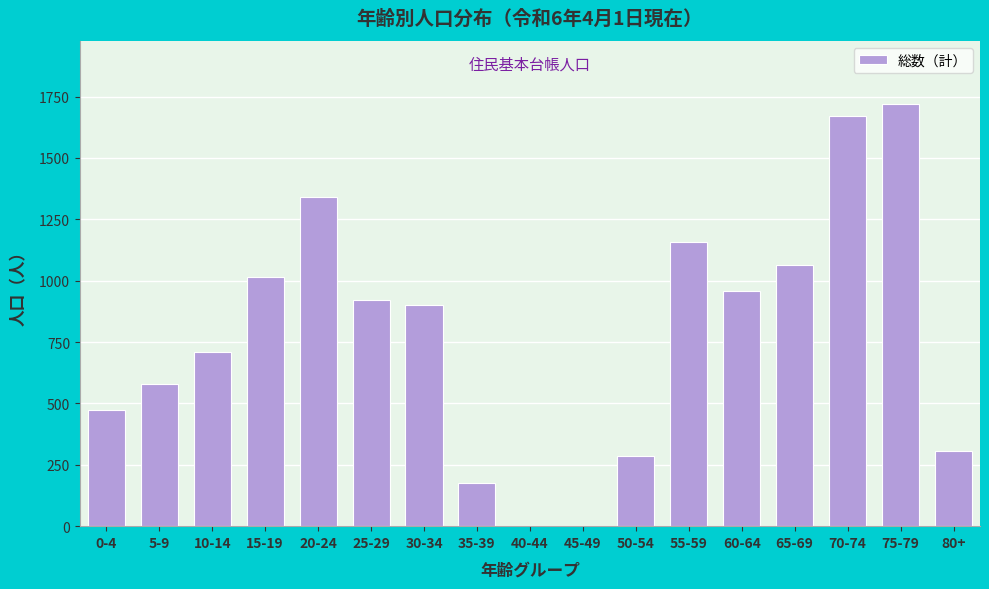

Reading right to left, list all the values displayed in this chart.

80+=306	75-79=1719	70-74=1670	65-69=1065	60-64=959	55-59=1158	50-54=287	45-49=0	40-44=0	35-39=176	30-34=901	25-29=923	20-24=1341	15-19=1014	10-14=711	5-9=581	0-4=472